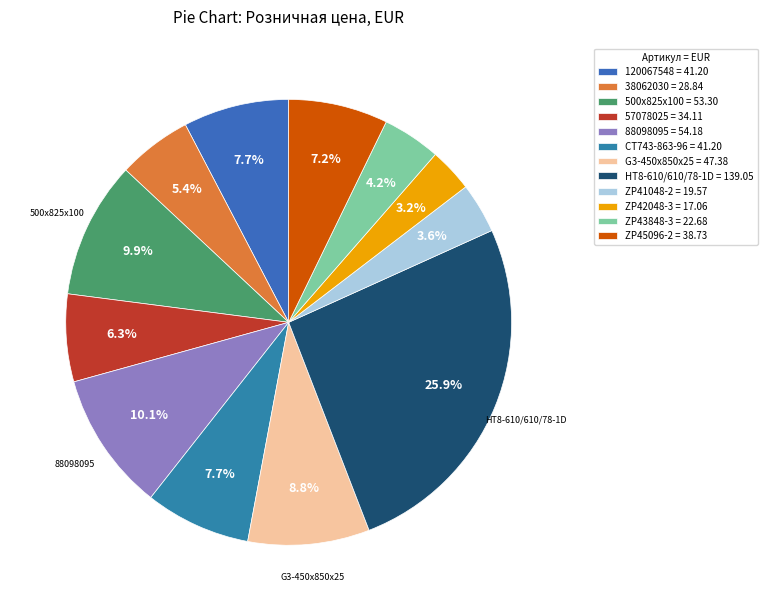

What is the change in value from 38062030 to ZP41048-2?

-9.3